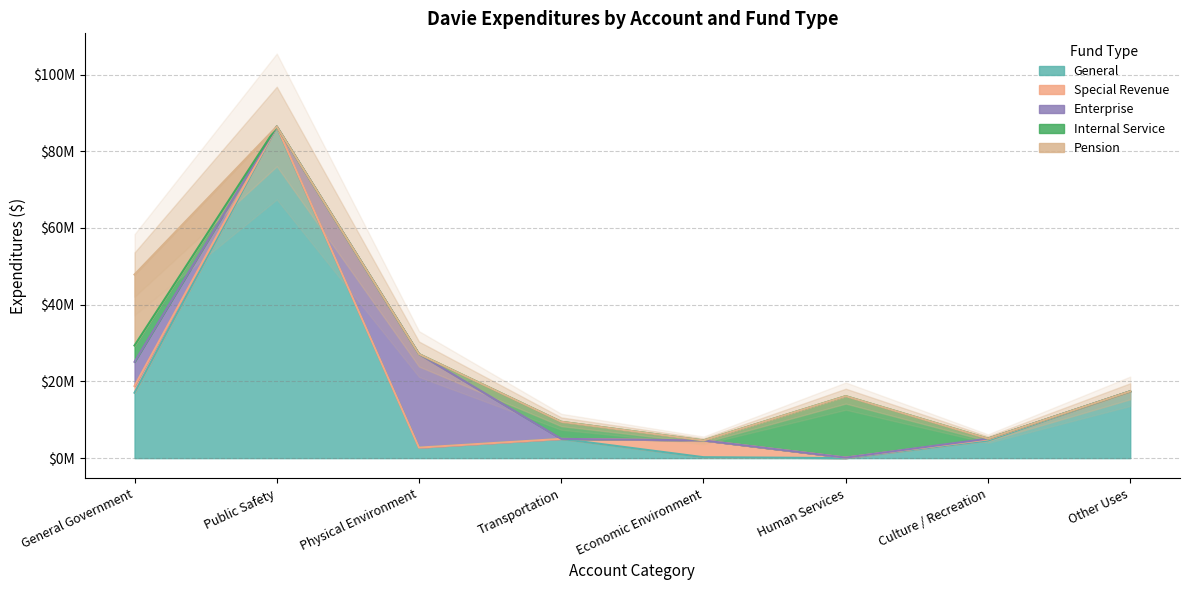

What is the label of the 8th point from the right?

General Government